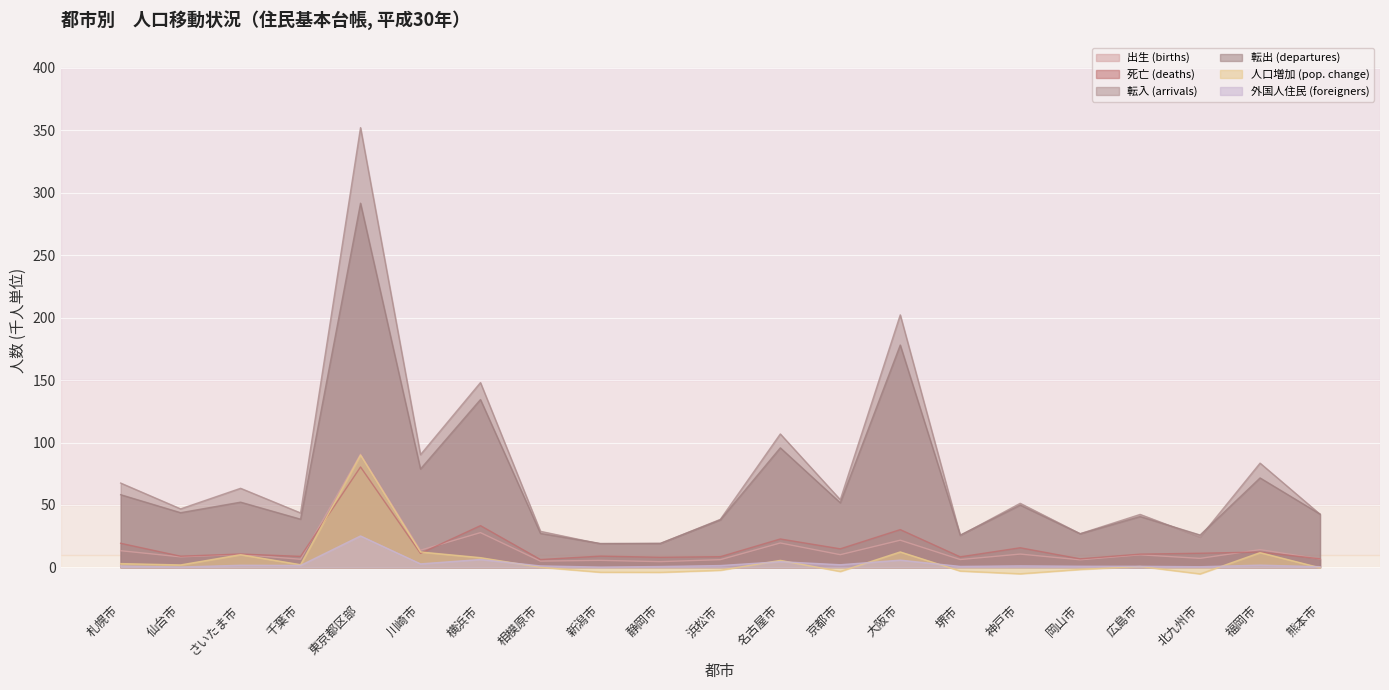

What is the difference between the maximum and minimum values in the 外国人住民 (foreigners) series?

24.9